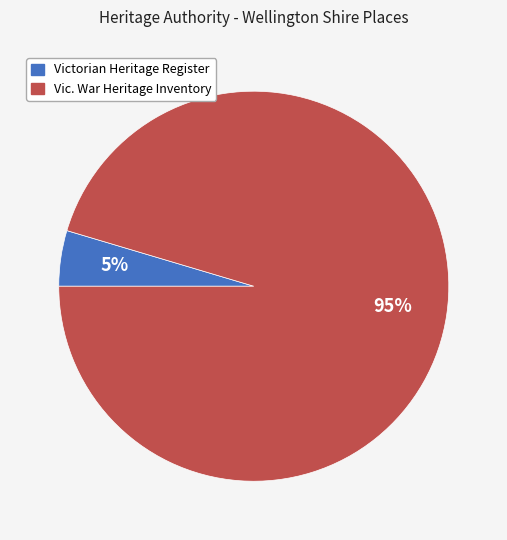

Which category has the biggest portion of the pie?

Vic. War Heritage Inventory